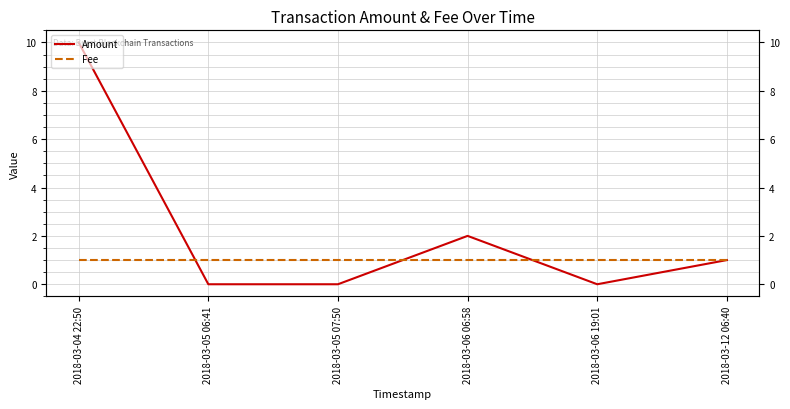

Between 2018-03-12 06:40 and 2018-03-05 06:41, which is larger?

2018-03-12 06:40